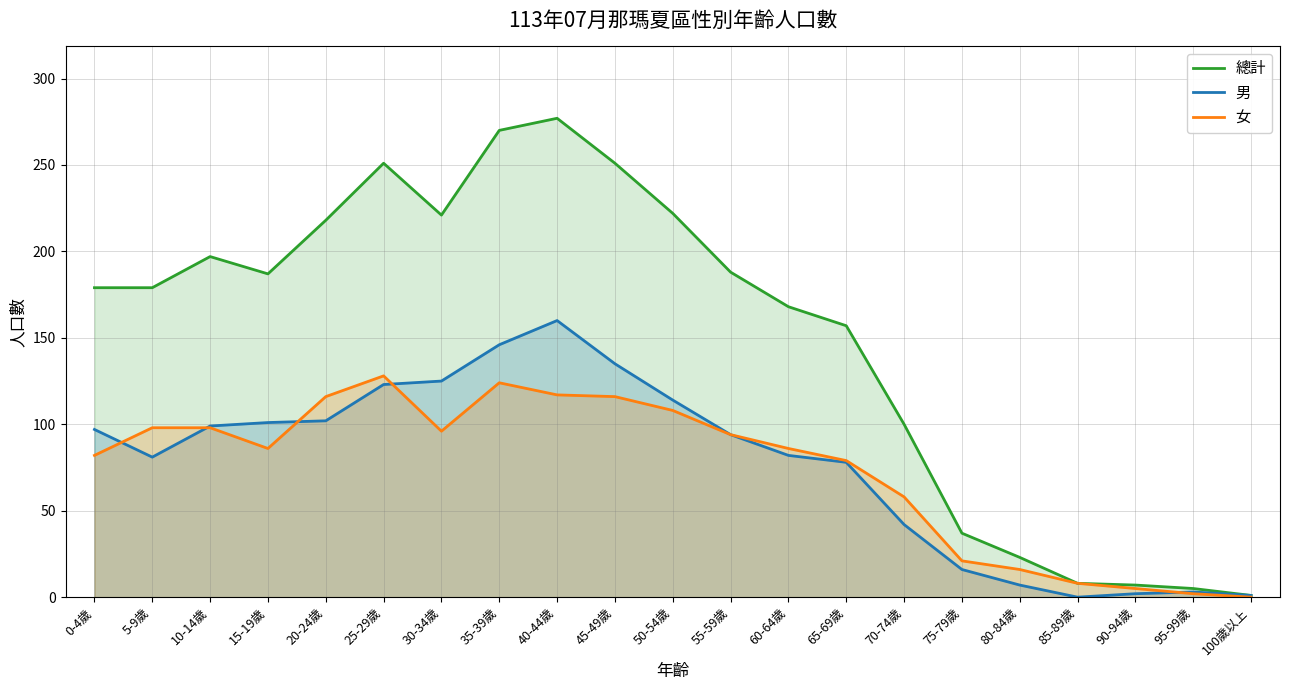

What position from the left is 75-79歲?

16